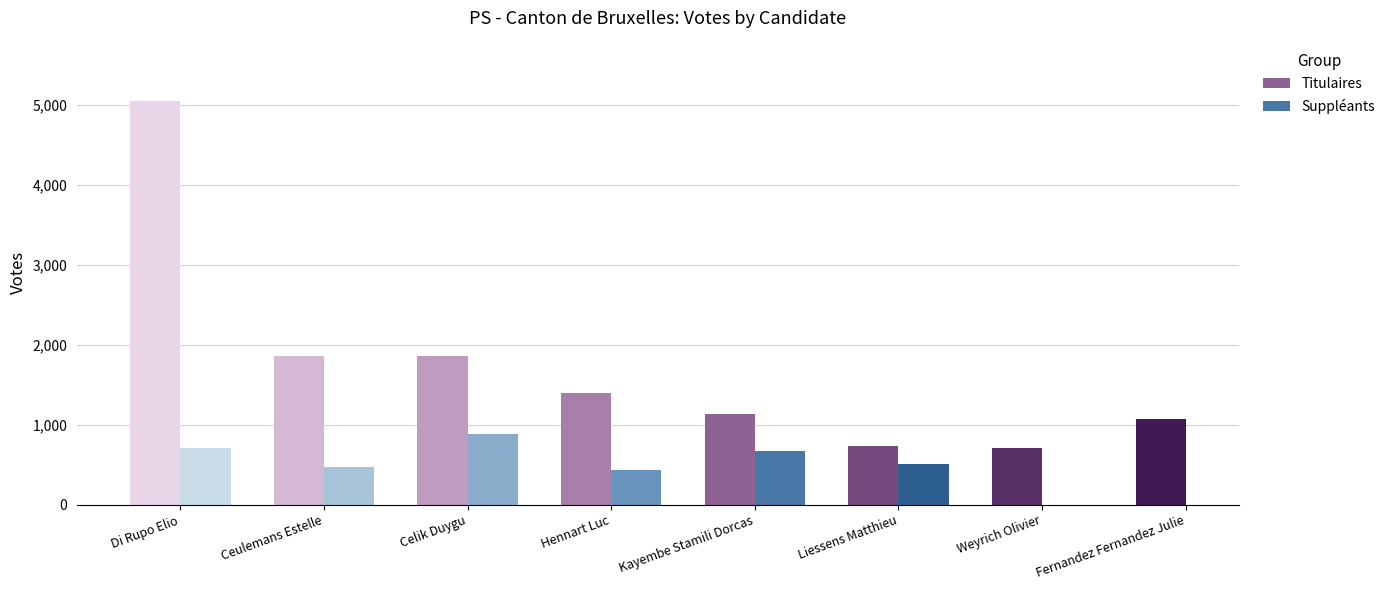

At which label does Suppleants first exceed 504?

Di Rupo Elio